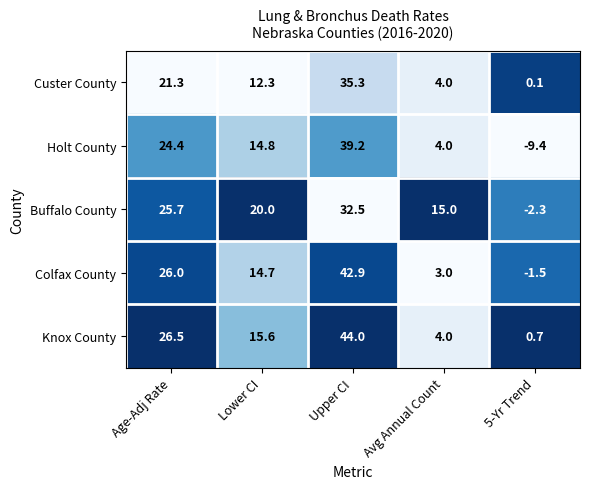

What is the sum of the Colfax County values at Upper CI and Age-Adj Rate?

68.9